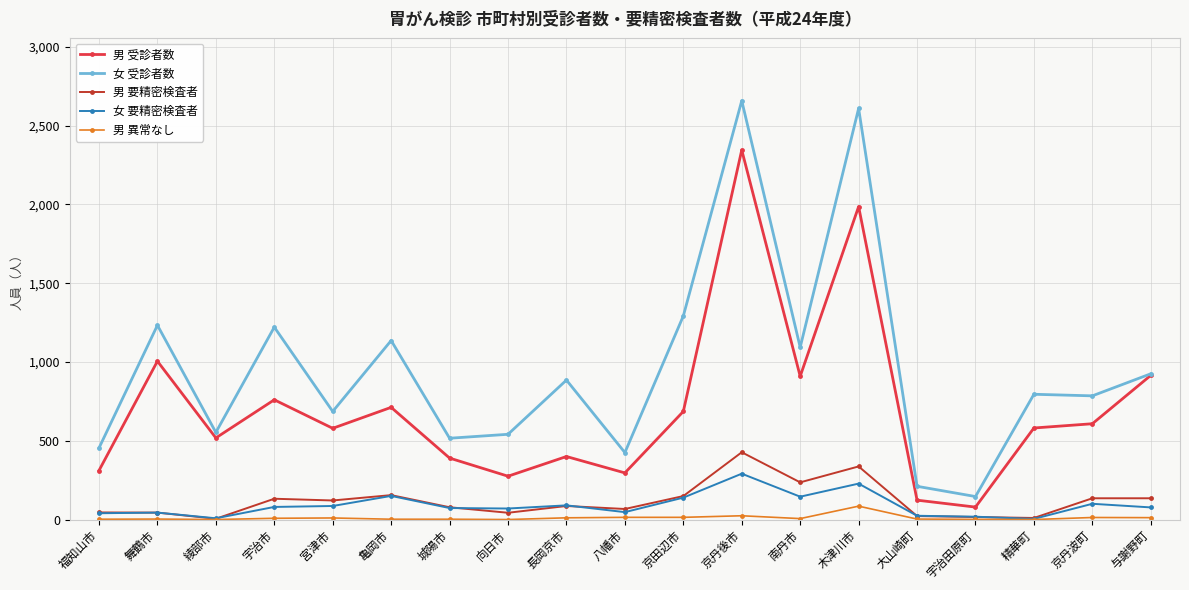

What is the maximum value shown in the chart?

2658